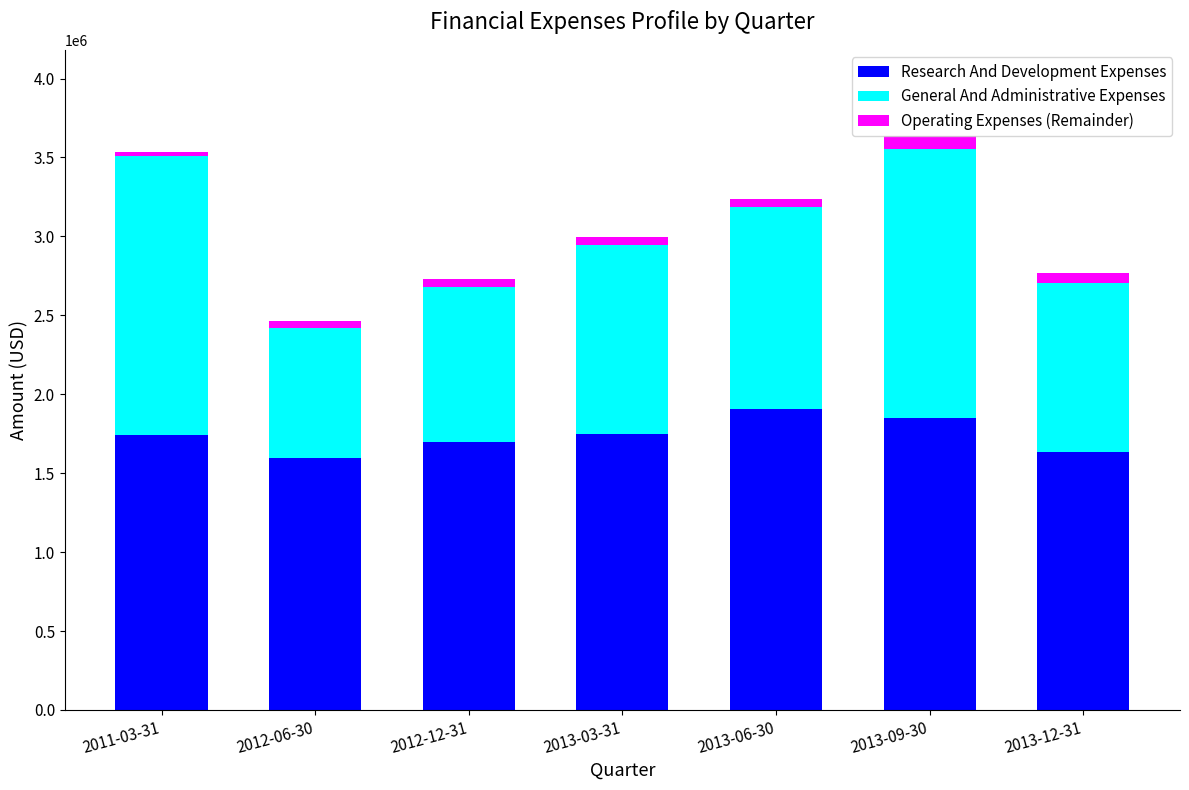

Are the bars horizontal?

No